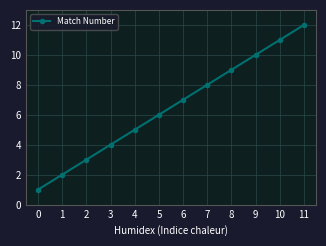

Reading left to right, list all the values displayed in this chart.

1	2	3	4	5	6	7	8	9	10	11	12